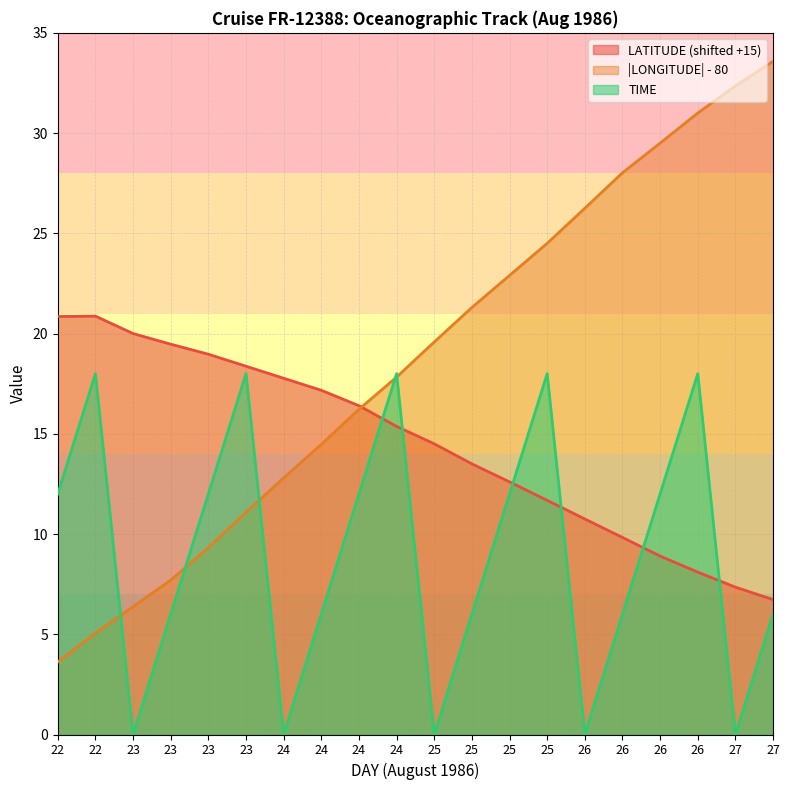

List the labels in order of LATITUDE value, smallest first.

27, 27, 26, 26, 26, 26, 25, 25, 25, 25, 24, 24, 24, 24, 23, 23, 23, 23, 22, 22